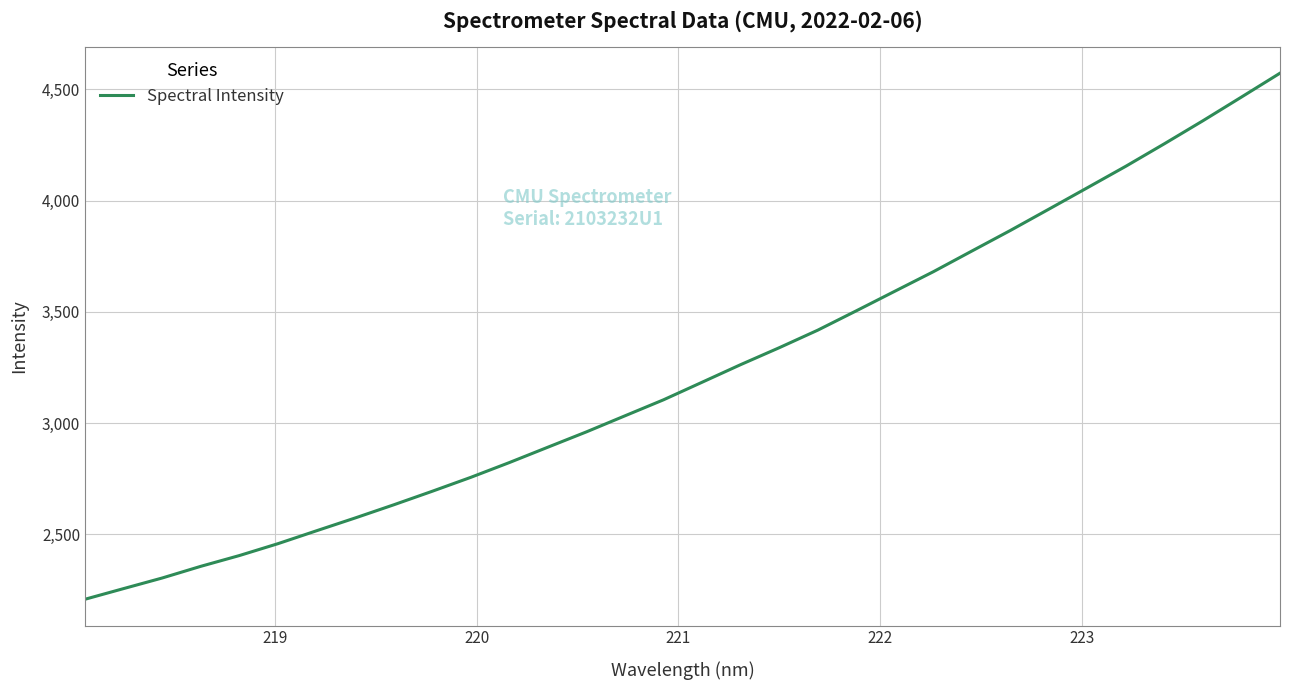

What is the greatest value displayed?

4572.2